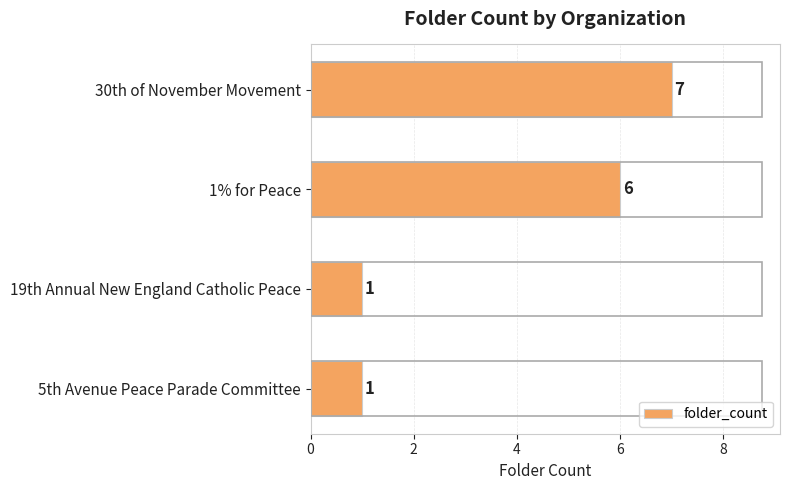

Reading top to bottom, what are all the values shown in this chart?

30th of November Movement=7	1% for Peace=6	19th Annual New England Catholic Peace=1	5th Avenue Peace Parade Committee=1